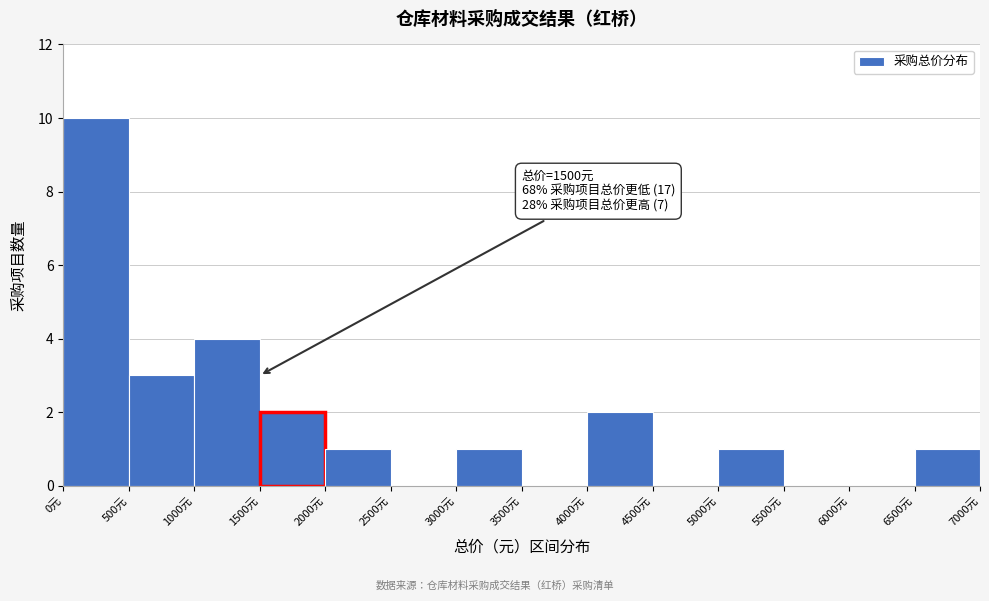

Which range on the x-axis has the tallest bar?

0 to 500